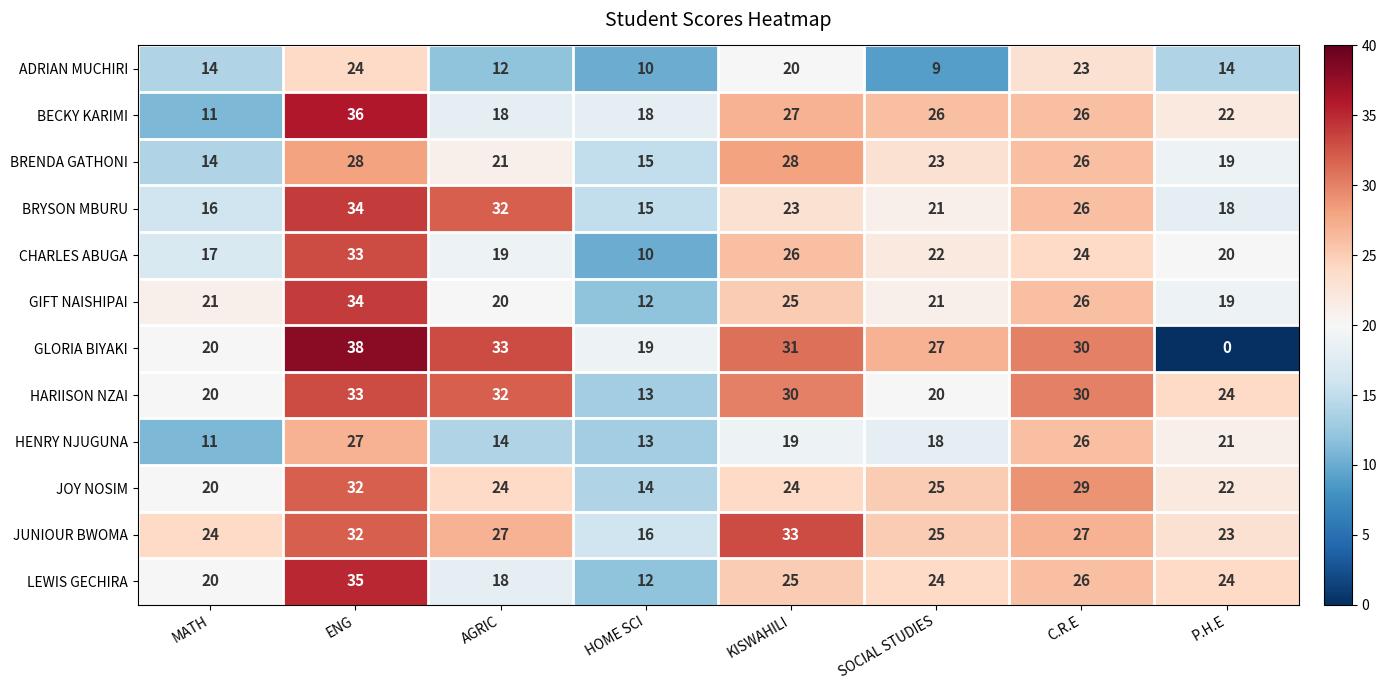

True or false: HENRY NJUGUNA has a value of 14 at AGRIC.

True